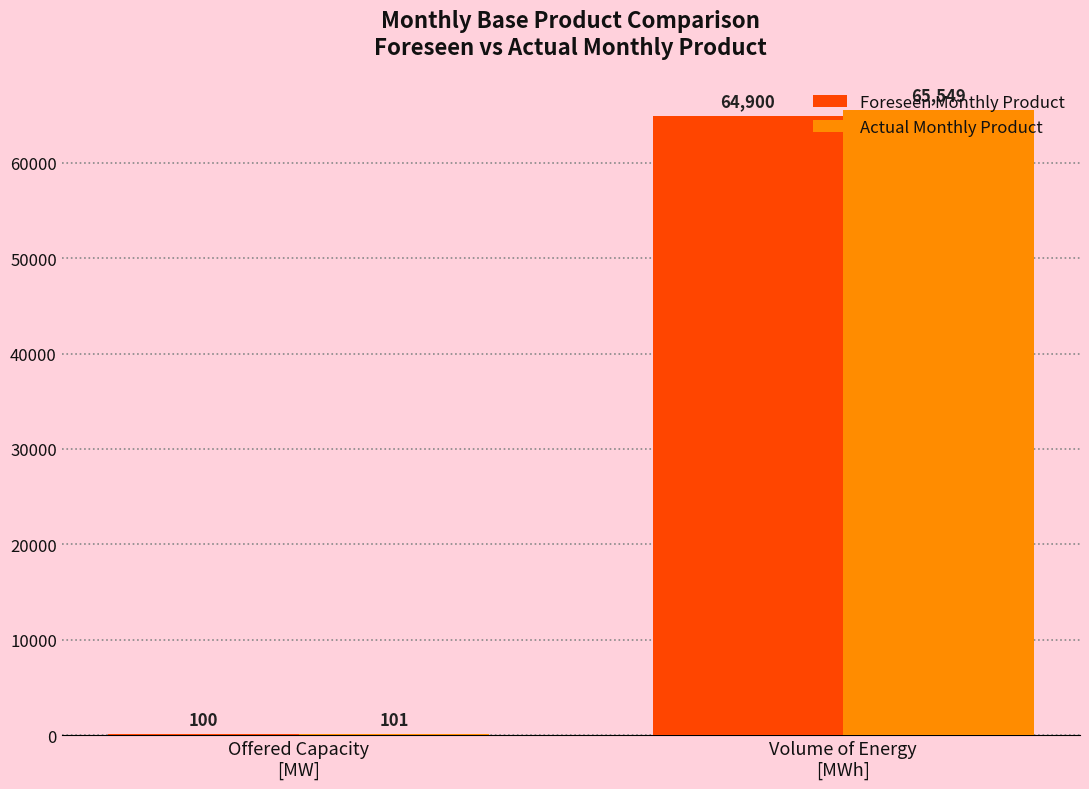

How many Actual Monthly Product values are between 101 and 65549?

2